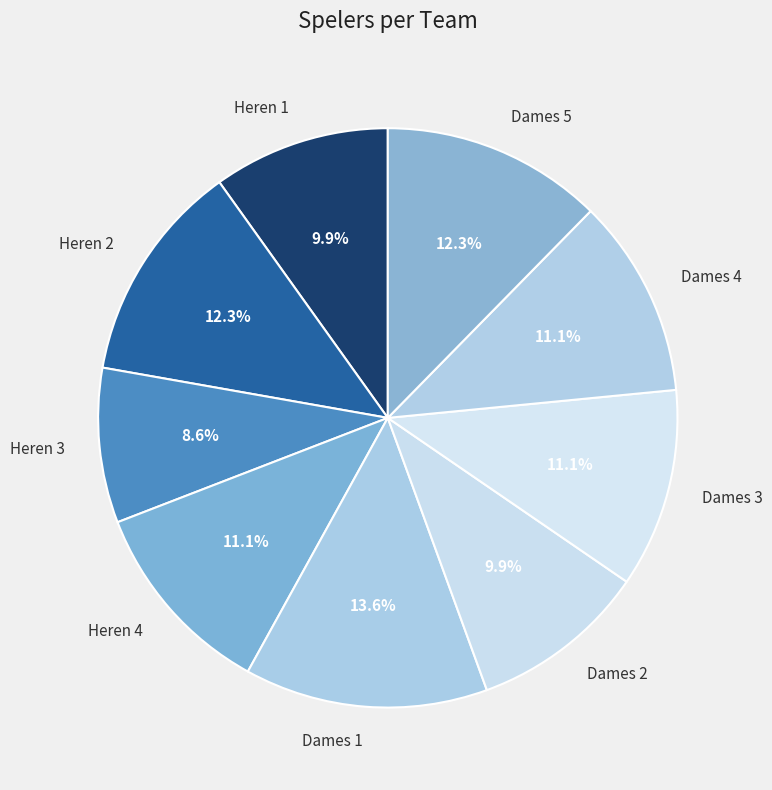

Which has a higher value, Heren 2 or Dames 1?

Dames 1